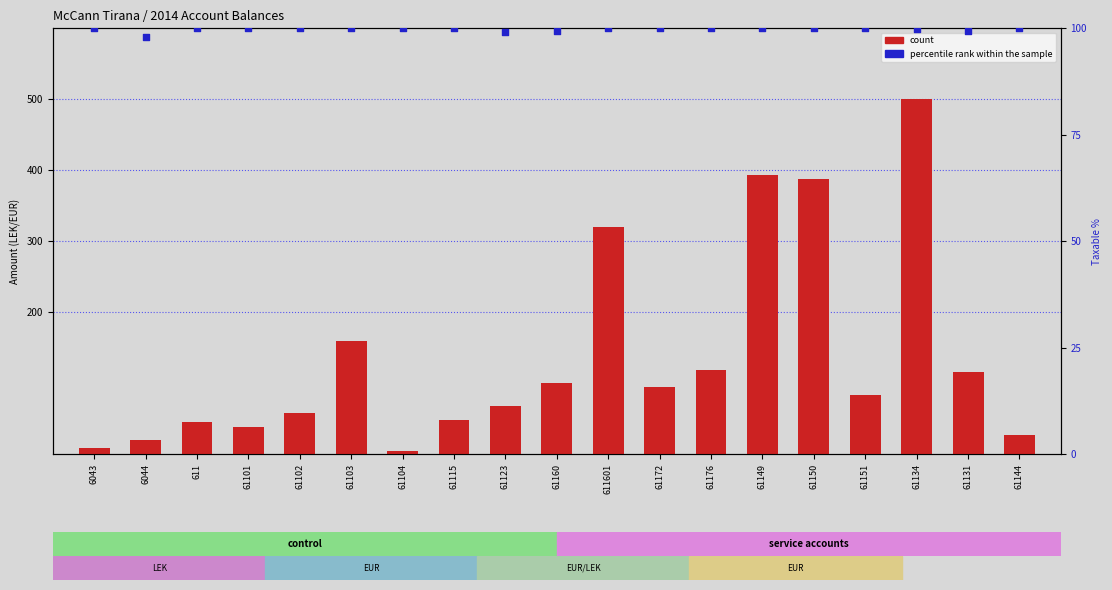

Which series has the largest total across all categories?

count